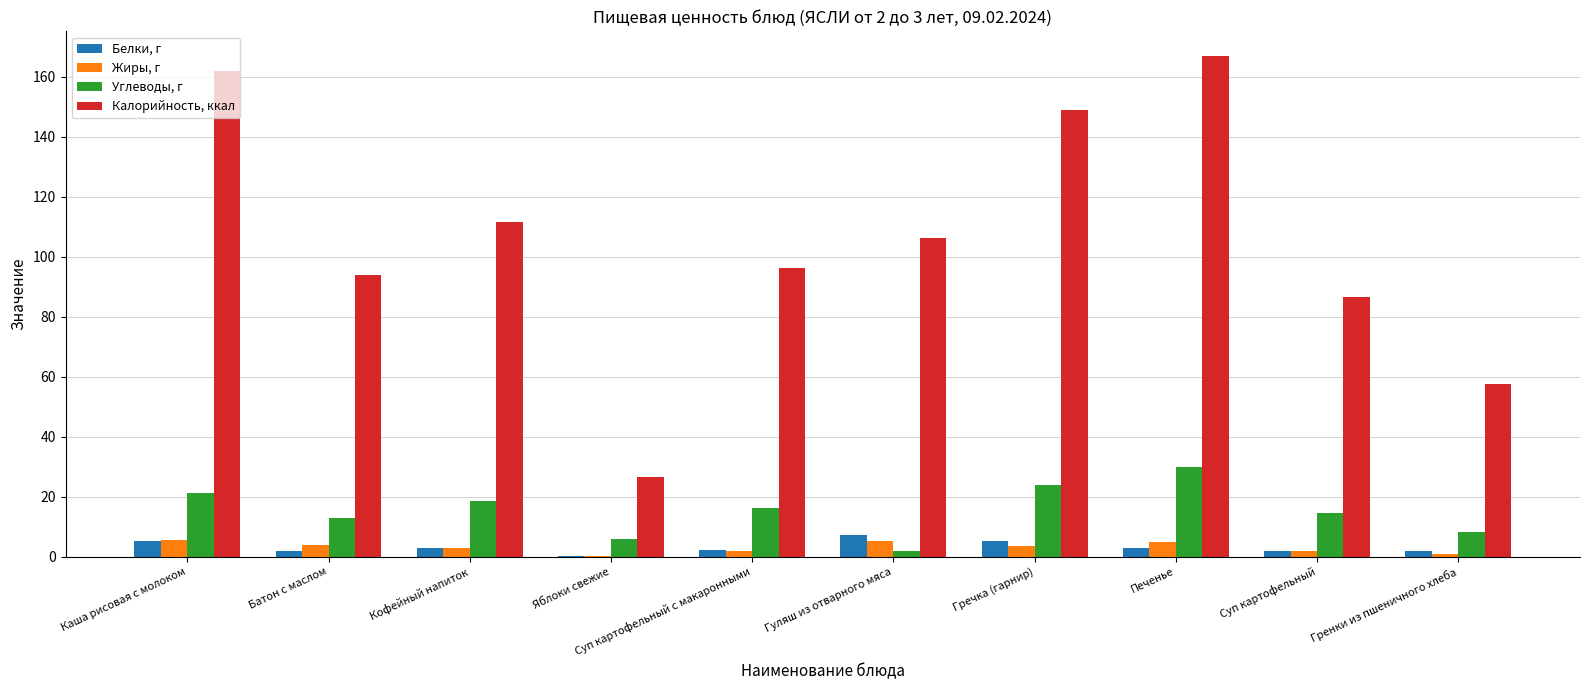

Read the Белки, г value at Гречка (гарнир).

5.3